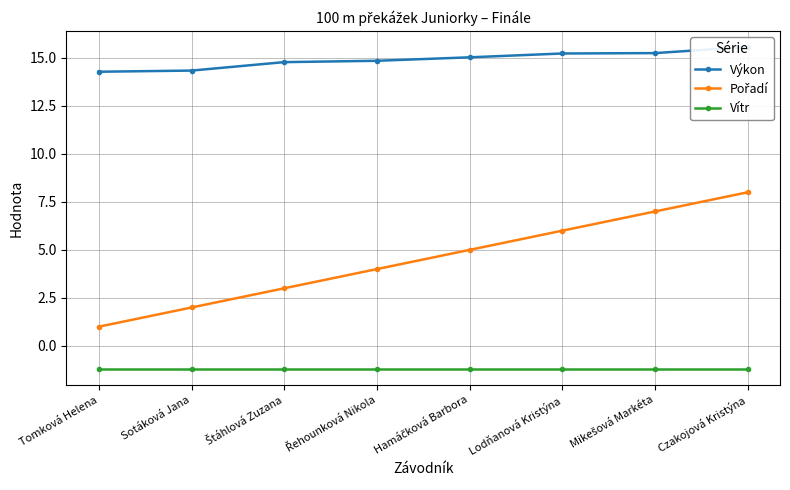

Which series has the widest spread of values?

Pořadí